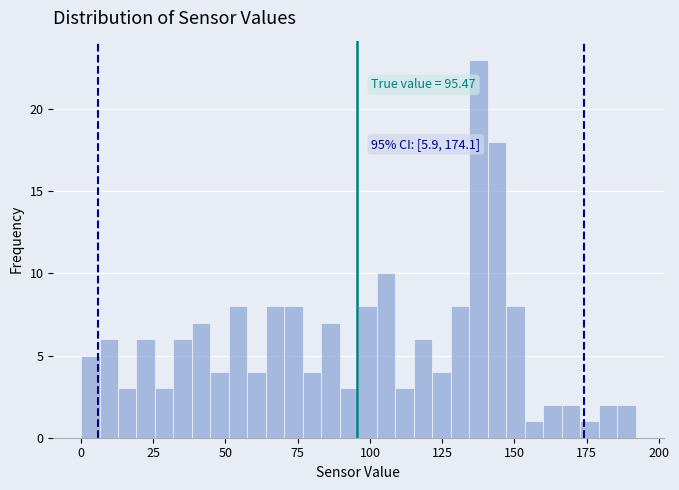

Around what value on the x-axis is the tallest bar? Give the approximate position of its centre, as read against the axis.

140